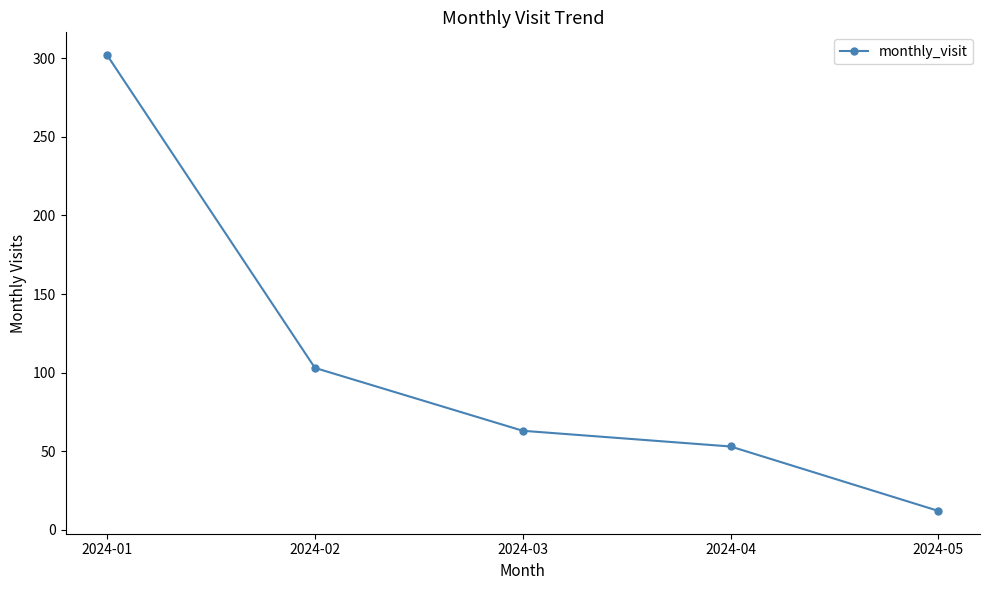

Rank the categories by value from lowest to highest.

2024-05, 2024-04, 2024-03, 2024-02, 2024-01